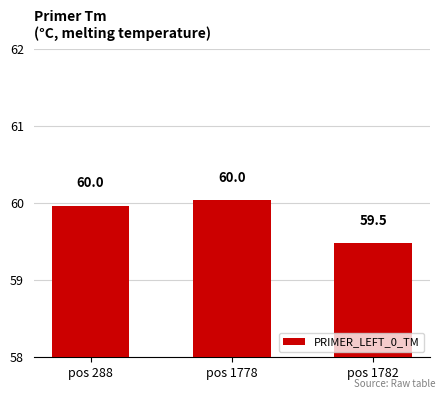

The chart shows a value of 60.0 at pos 288. True or false?

True